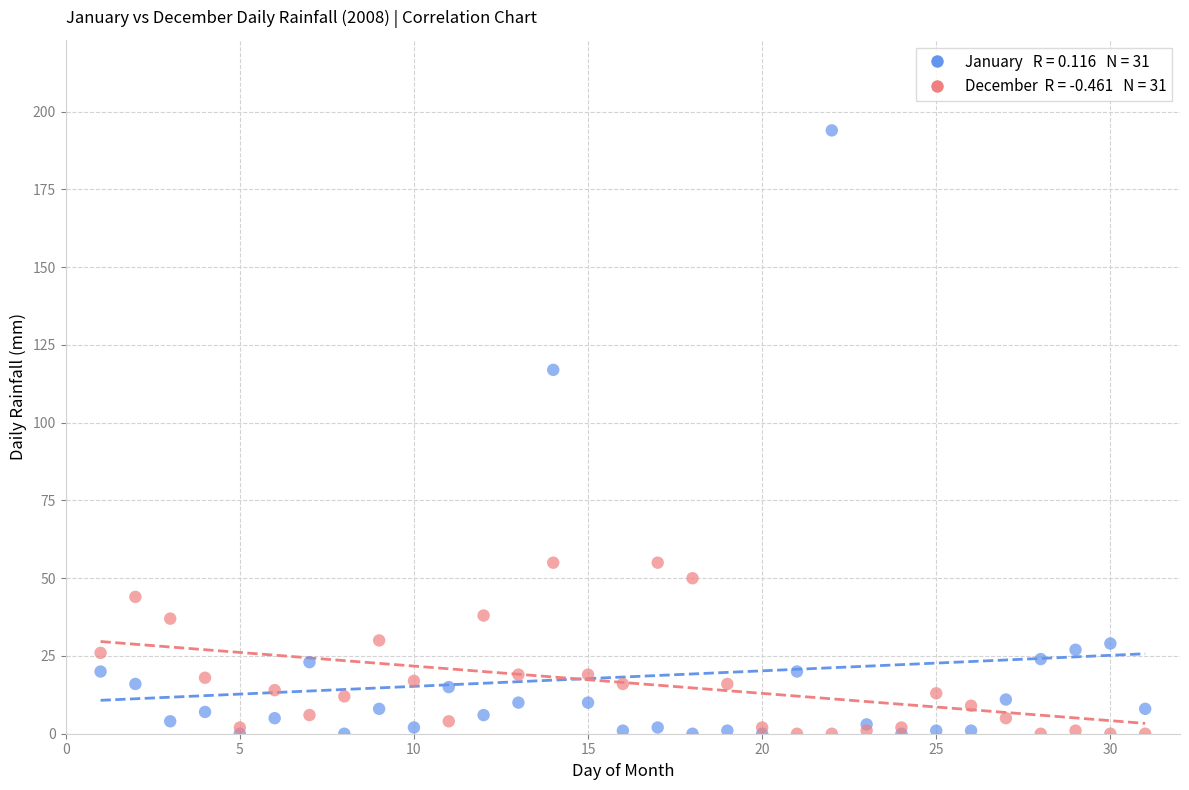

Across all series, what Y value is closest to 97?

117